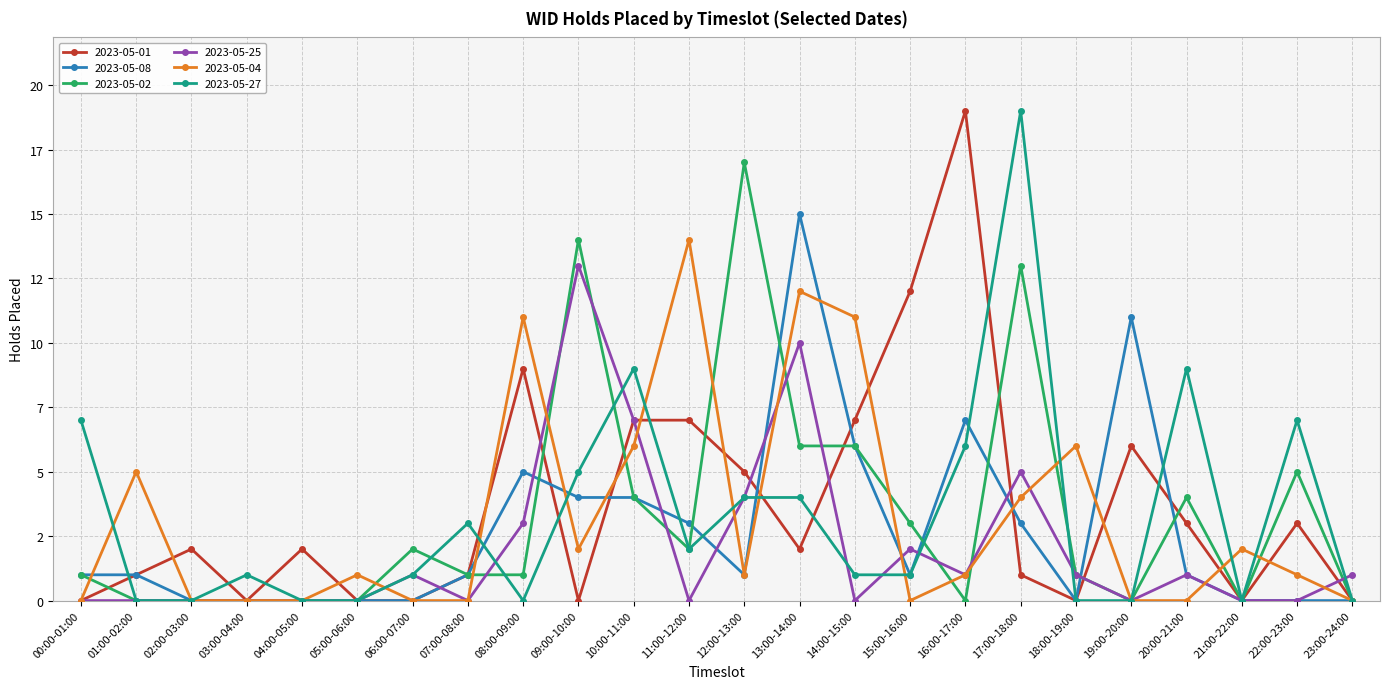

The 2023-05-25 series shows 8 at 03:00-04:00. True or false?

False